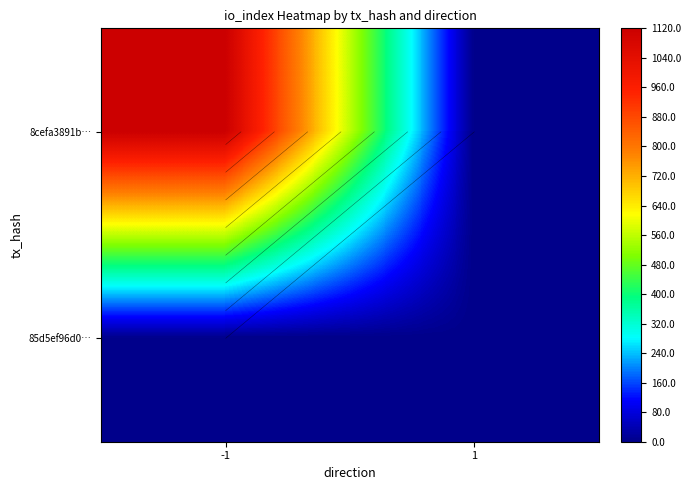

Which series has the largest range (max minus min)?

8cefa3891b…